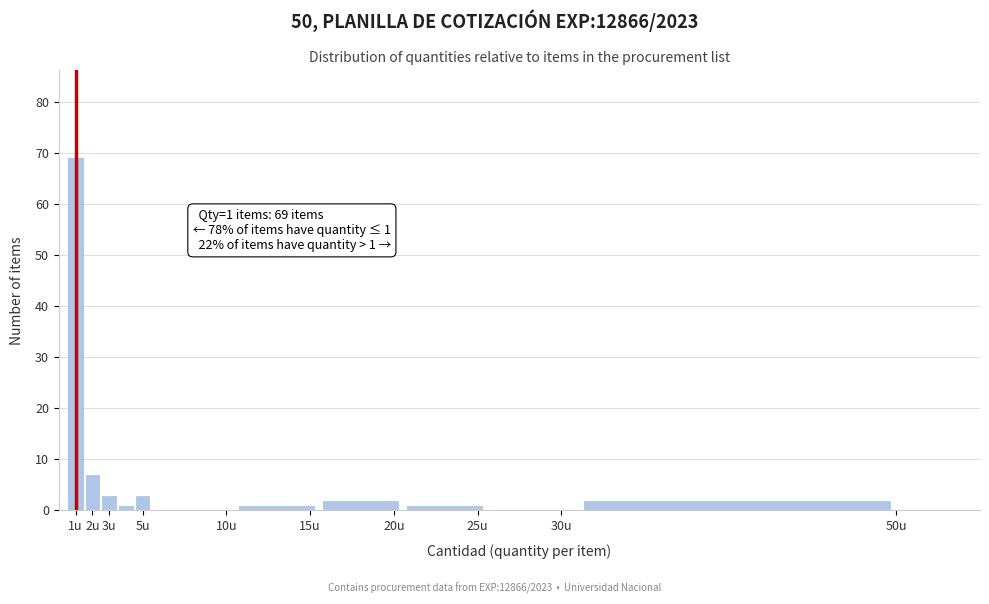

Which range on the x-axis has the tallest bar?

0.5 to 1.5